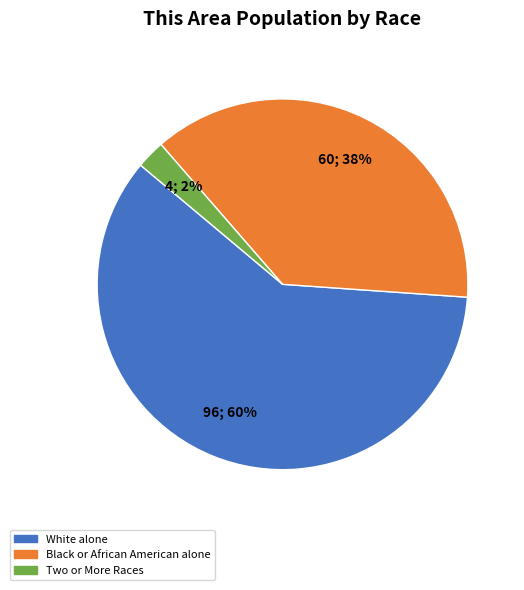

To the nearest percent, what is the average slice percentage?

33%